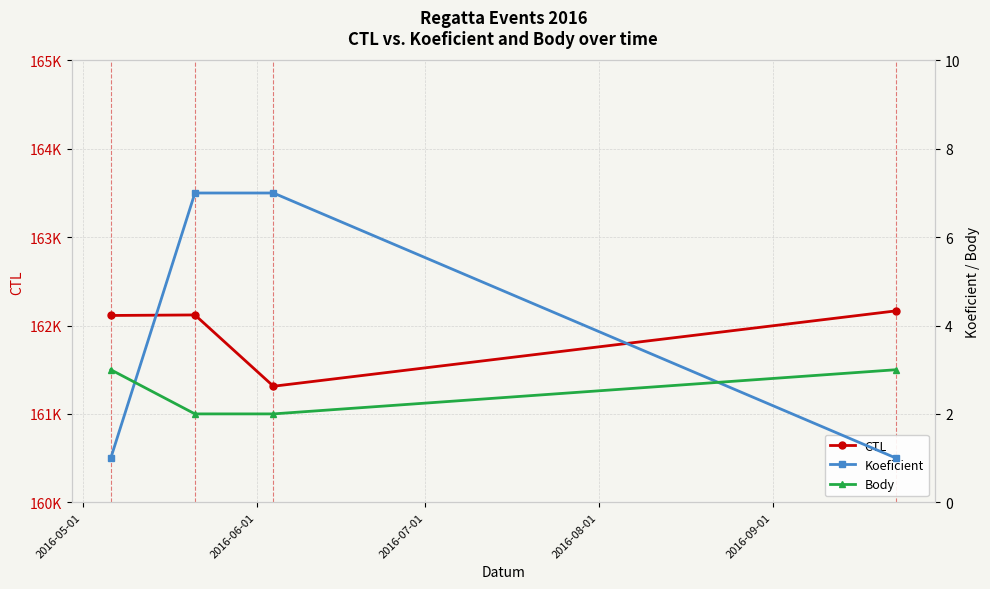

What is the value of the Koeficient point at the 2nd from the left?

7